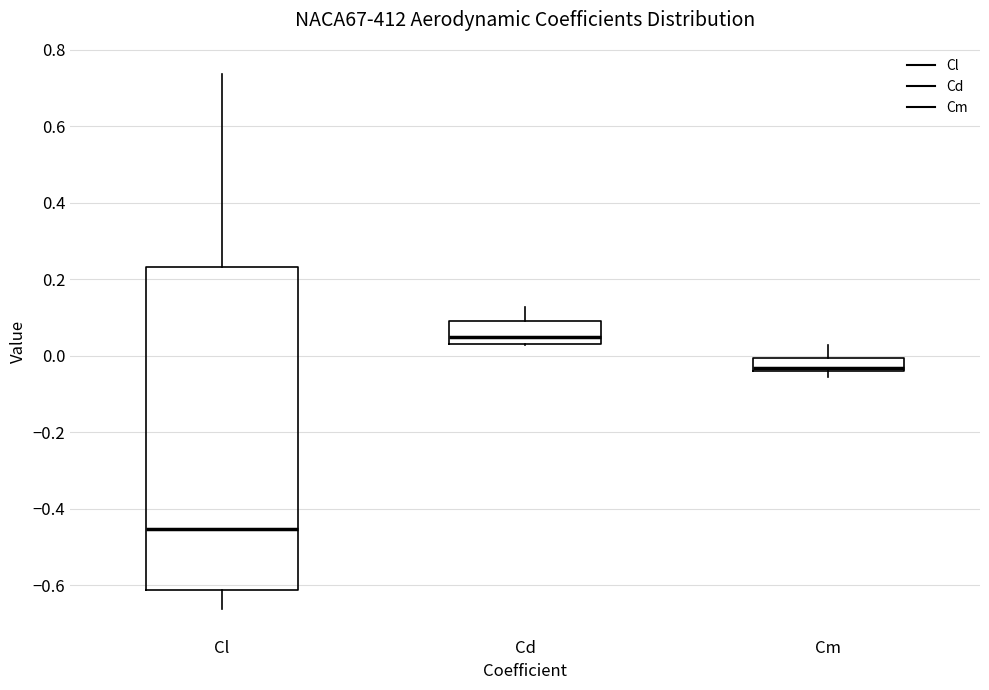

Where is the lower edge of the box for Cl on the y-axis? The values are not printed on the chart, so give them approximately, as read against the axis.

-0.62